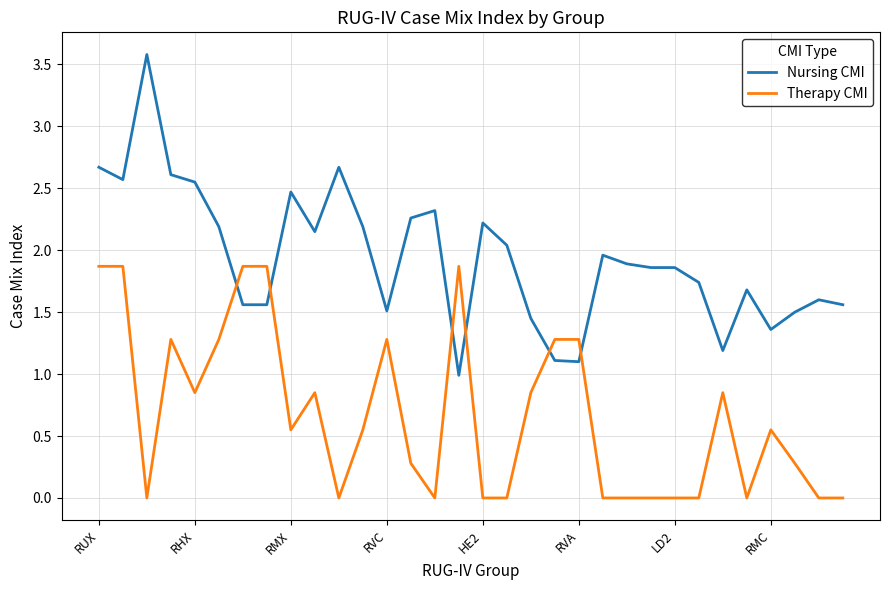

List the series in order of their overall mean, lowest first.

Therapy CMI, Nursing CMI